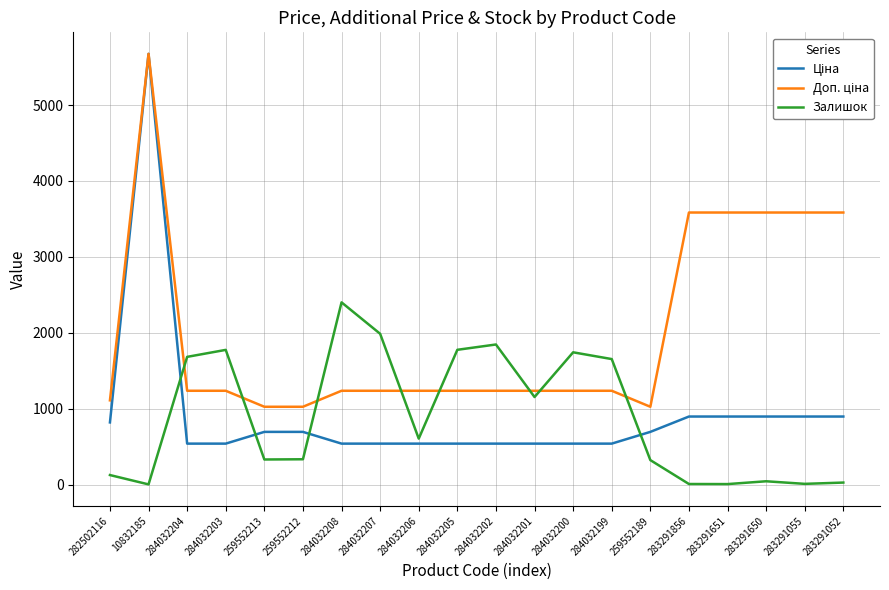

What is the difference between the maximum and minimum values in the Залишок series?

2398.0